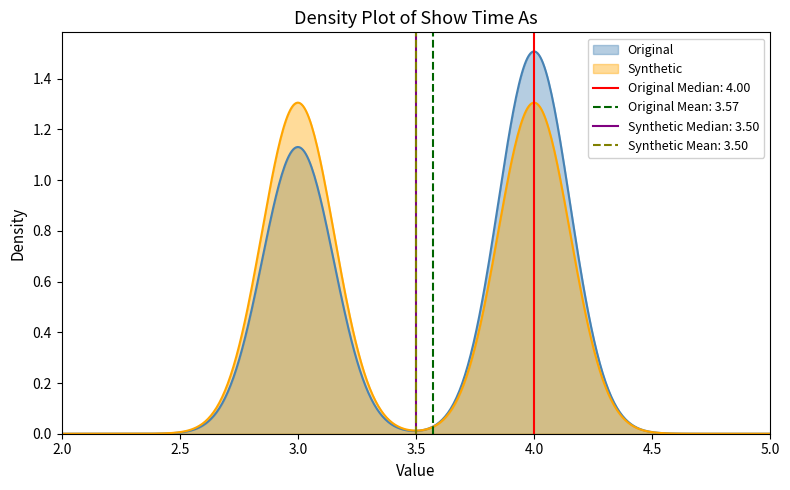

The value at 17 is 4. True or false?

True